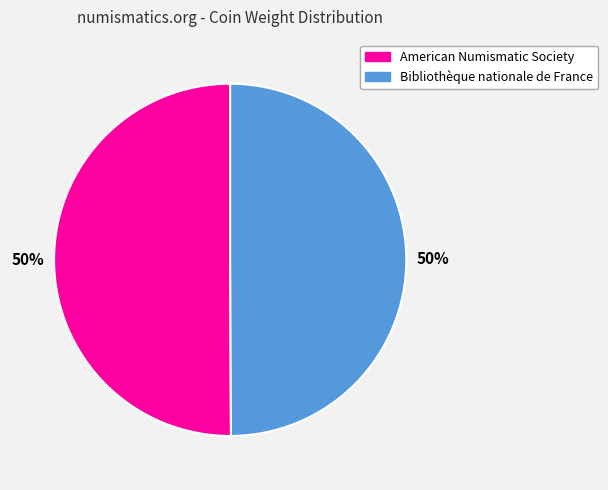

Combined, do Bibliothèque nationale de France and American Numismatic Society account for over 50%?

Yes